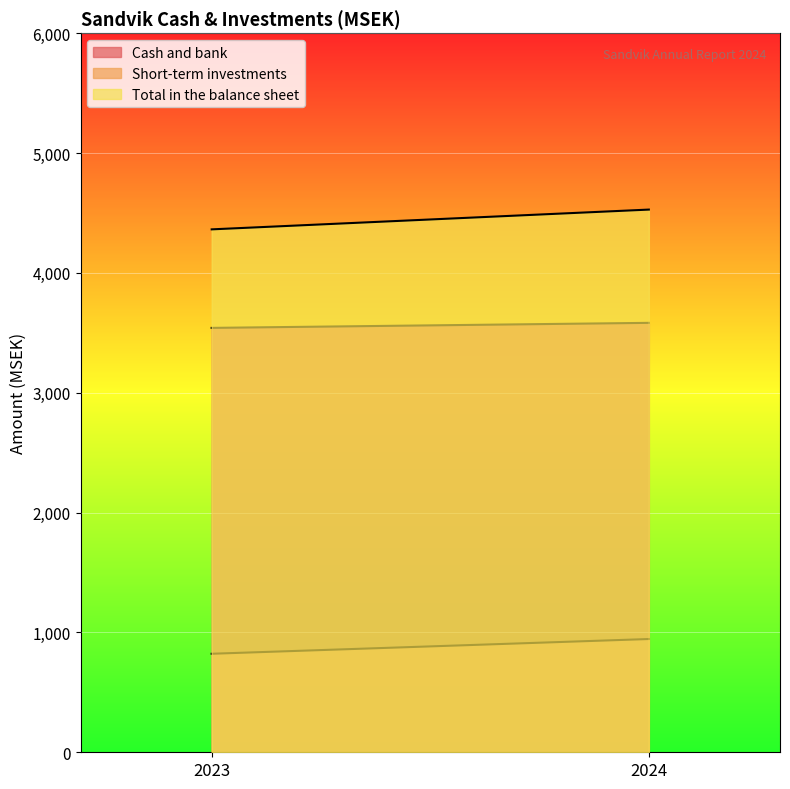

At 2024, list the series in order from largest to smallest.

Total in the balance sheet, Cash and bank, Short-term investments